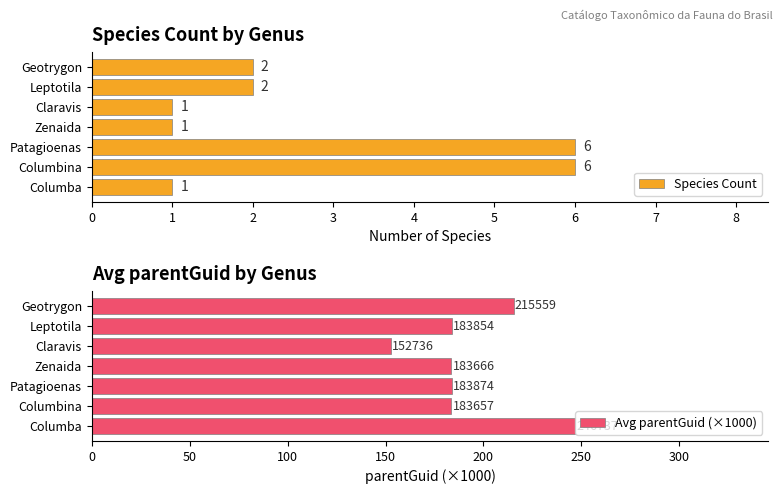

What is the value of the Avg parentGuid (×1000) bar at the 2nd from the left?

183.7